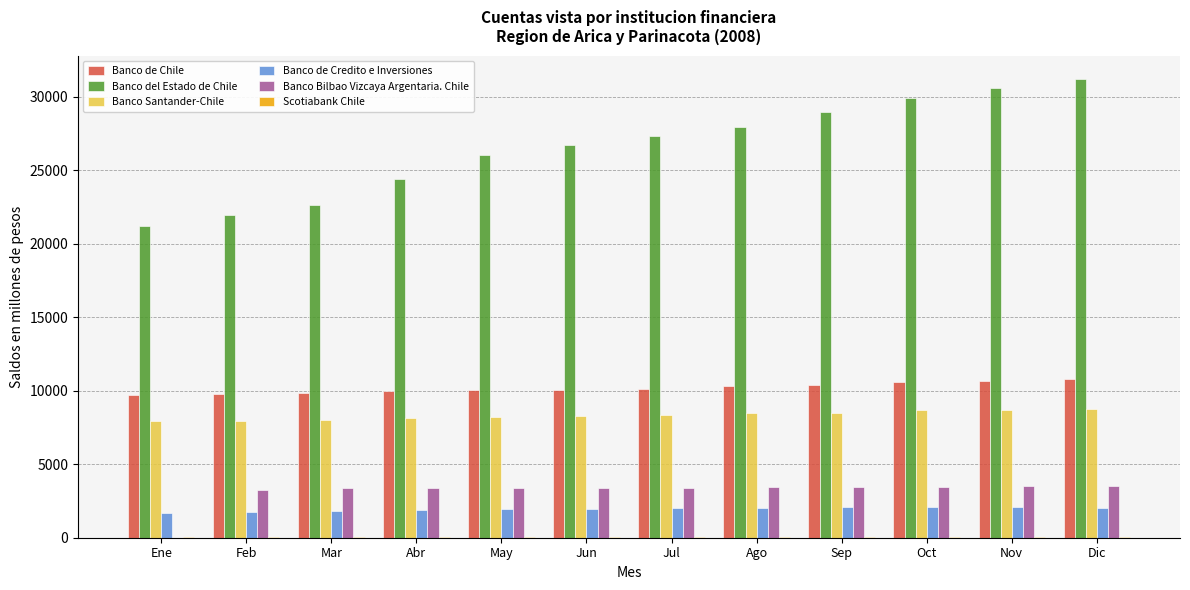

How many groups of bars are there?

12